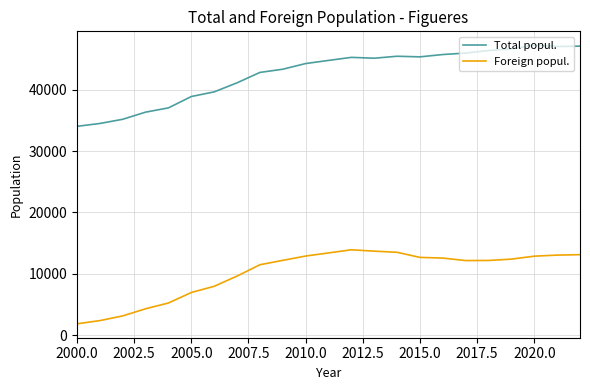

List the series in order of their peak value, highest first.

Total popul., Foreign popul.